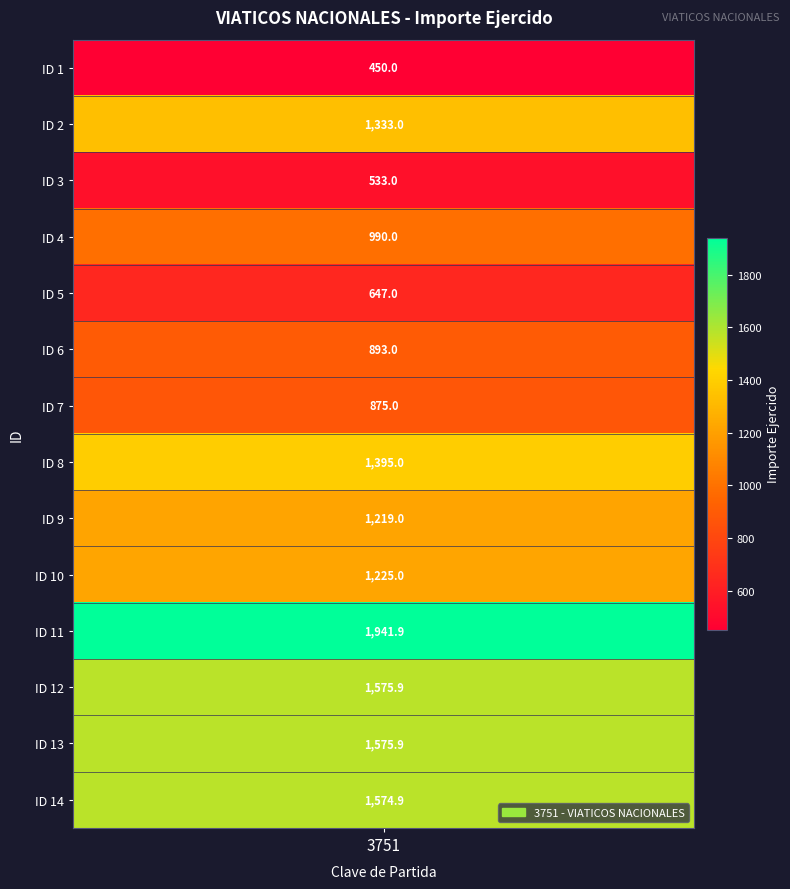

List the labels in order of value, smallest first.

1, 3, 5, 7, 6, 4, 9, 10, 2, 8, 14, 12, 13, 11